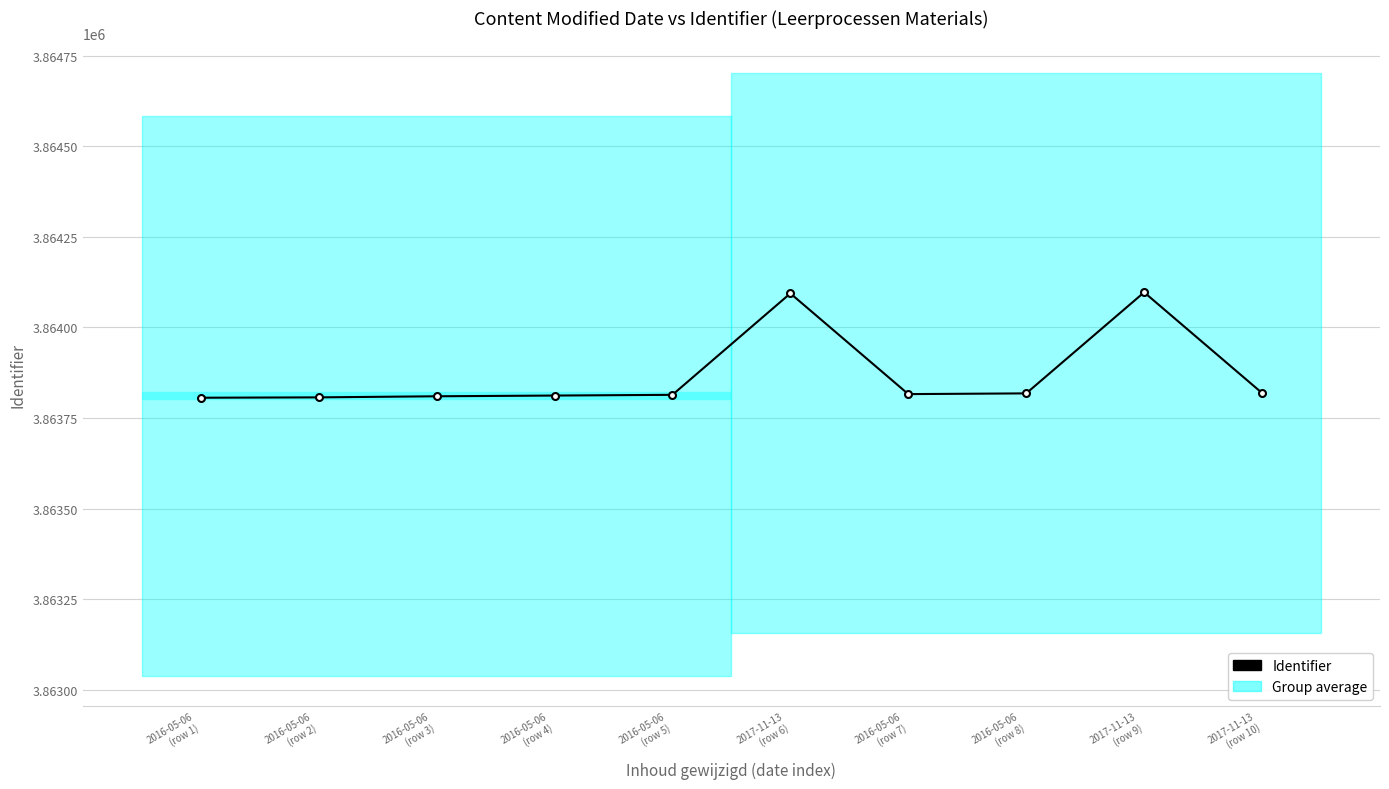

Reading left to right, transcribe all the data shown in this chart.

2016-05-06
(row 1)=3863806	2016-05-06
(row 2)=3863807	2016-05-06
(row 3)=3863810	2016-05-06
(row 4)=3863812	2016-05-06
(row 5)=3863814	2017-11-13
(row 6)=3864094	2016-05-06
(row 7)=3863816	2016-05-06
(row 8)=3863818	2017-11-13
(row 9)=3864097	2017-11-13
(row 10)=3863819